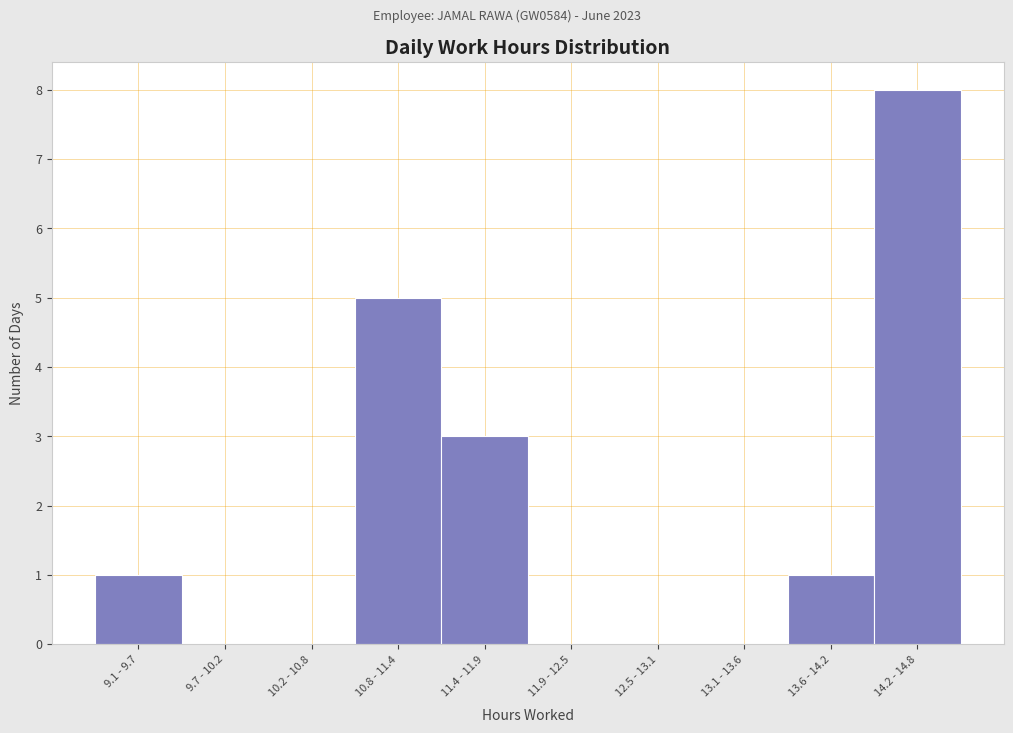

Reading right to left, extract all data points from this chart.

14.2 - 14.8=8	13.6 - 14.2=1	13.1 - 13.6=0	12.5 - 13.1=0	11.9 - 12.5=0	11.4 - 11.9=3	10.8 - 11.4=5	10.2 - 10.8=0	9.7 - 10.2=0	9.1 - 9.7=1